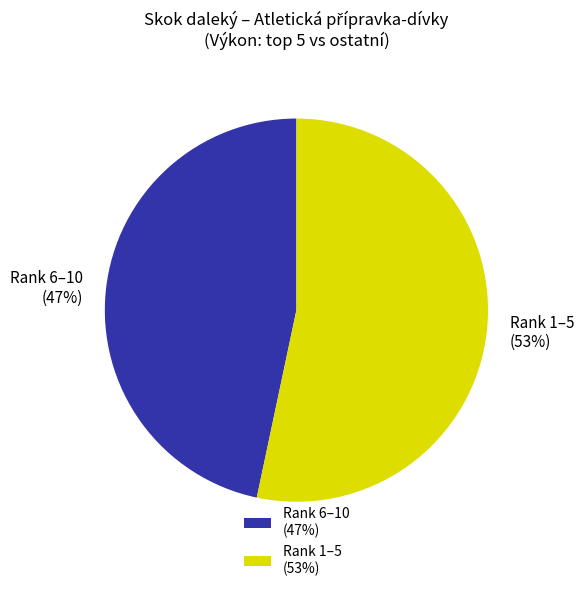

To the nearest percent, what portion does Rank 1–5 (53%) represent?

53%